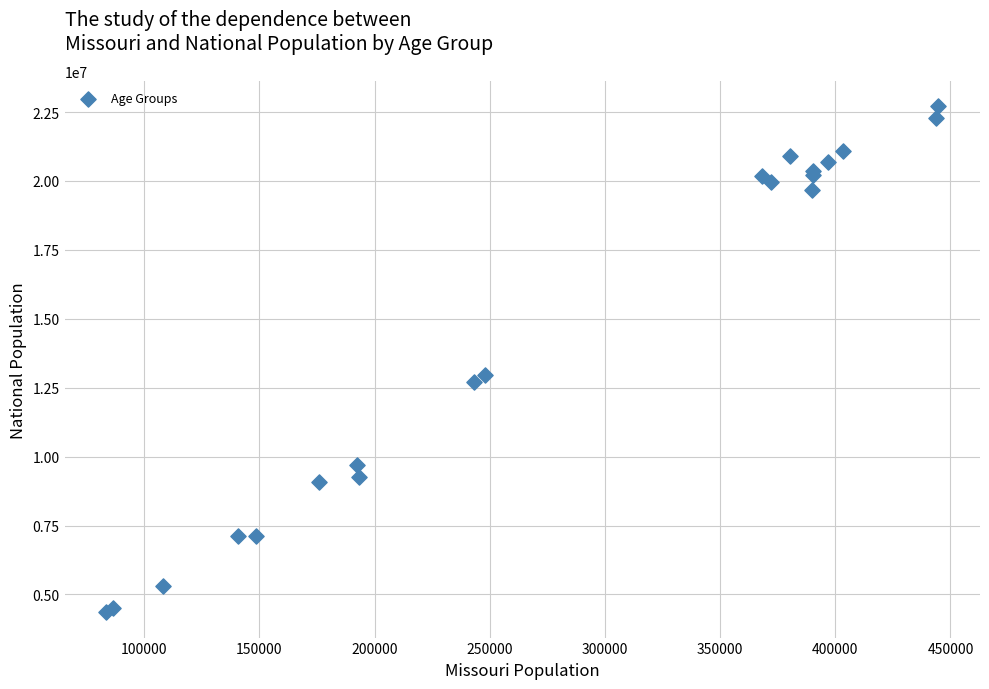

What Y value in the scatter plot is closest to 13531442?

12954254